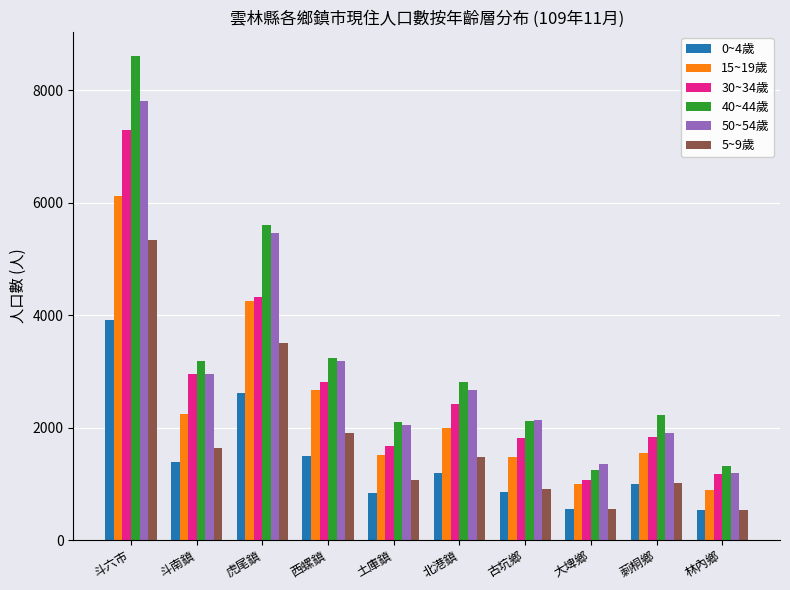

At which category is the sum across all series the highest?

斗六市